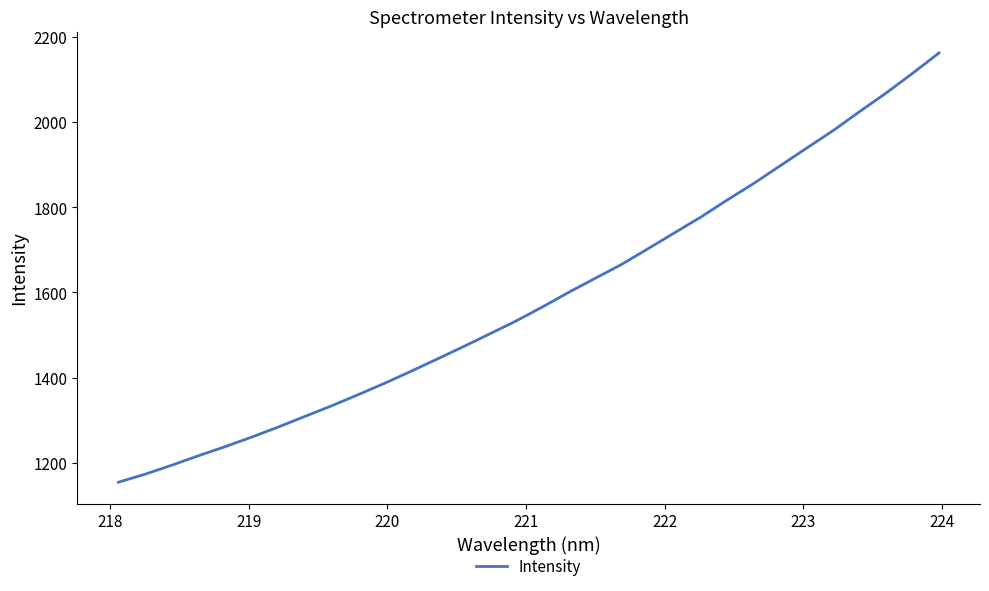

How many lines are shown in the chart?

1